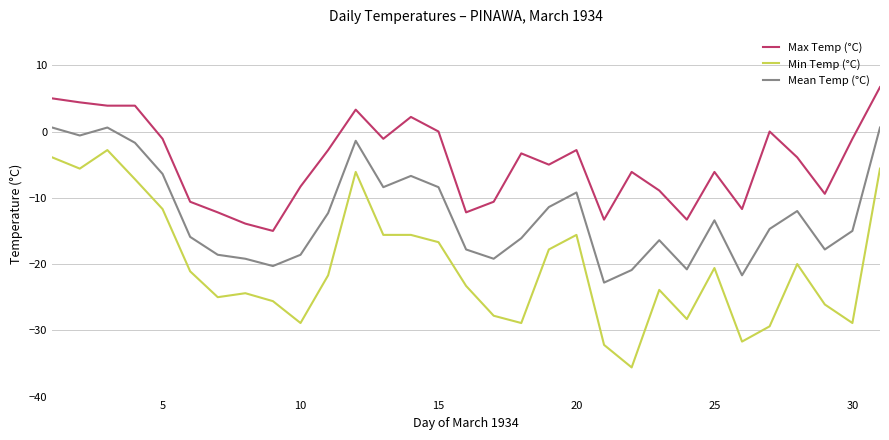

What is the smallest value displayed?

-35.6